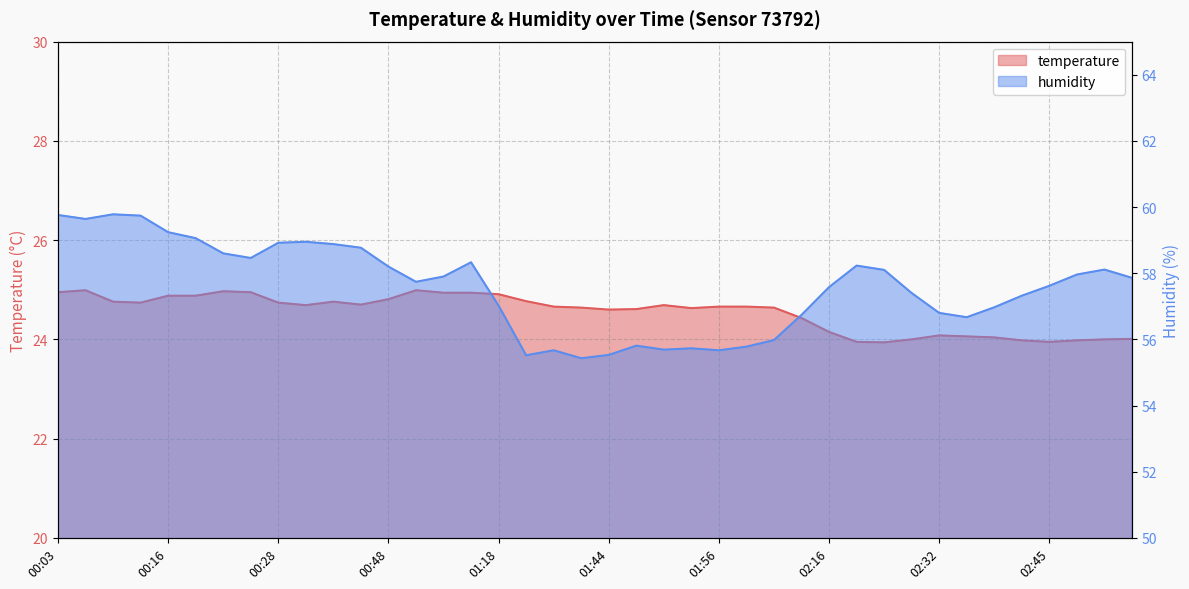

Is the value of humidity at 00:09 greater than the value of temperature at 01:44?

Yes